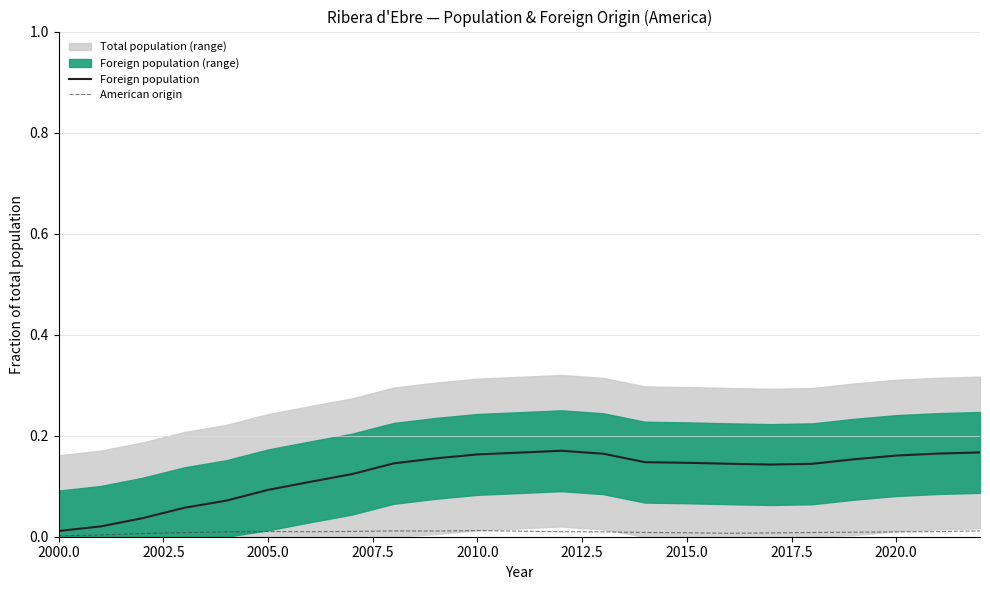

What is the maximum value for Foreign population?

0.2